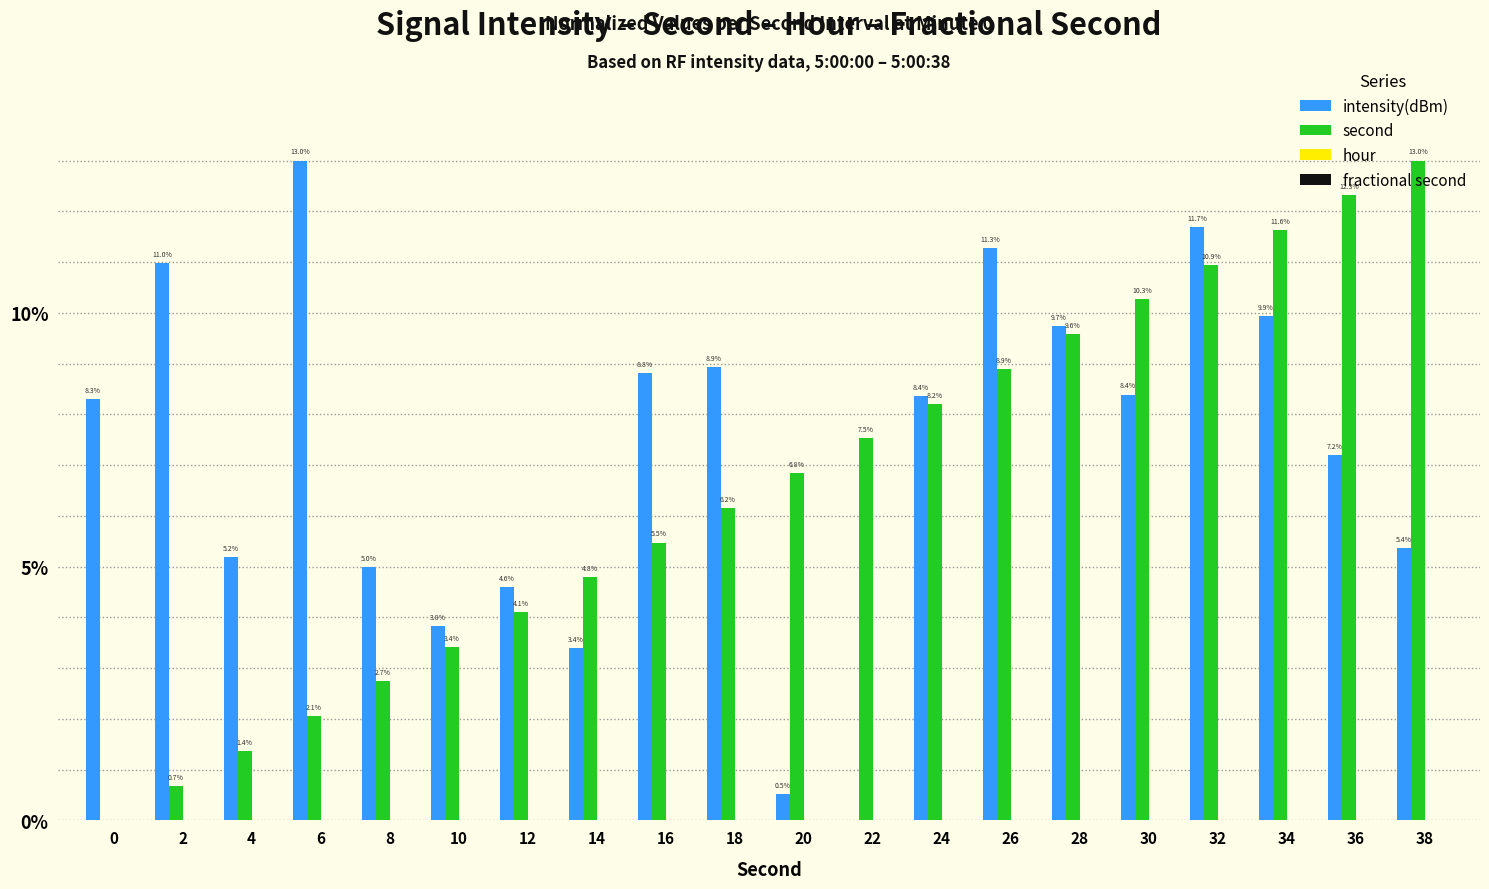

Which series has the largest total across all categories?

intensity(dBm)